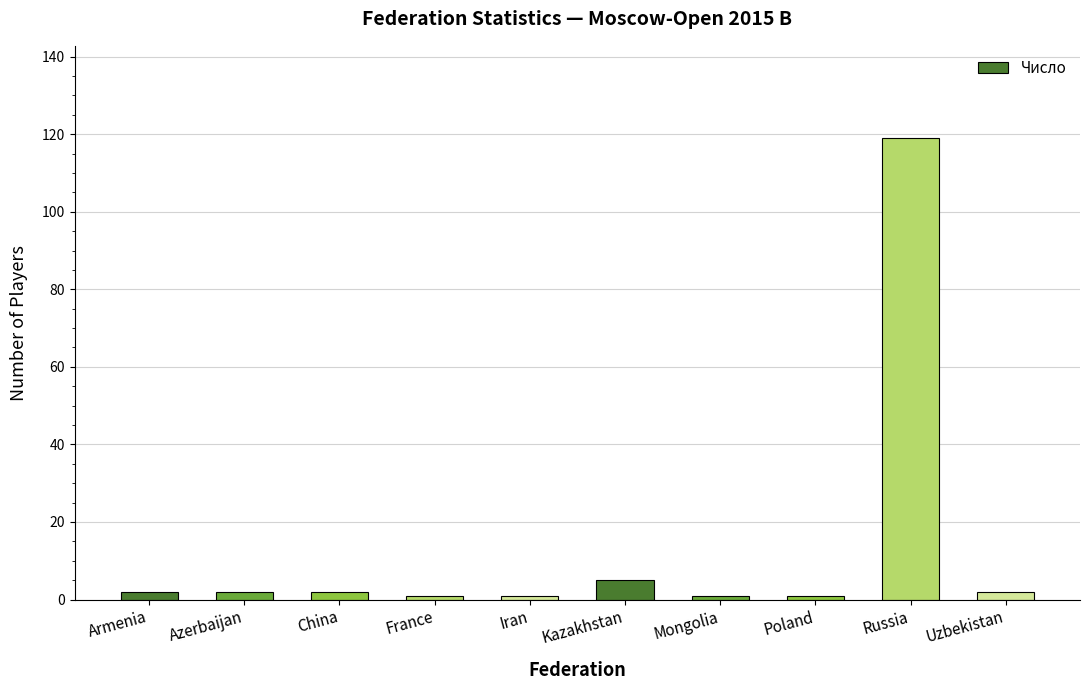

At which label is the value closest to 60?

Kazakhstan